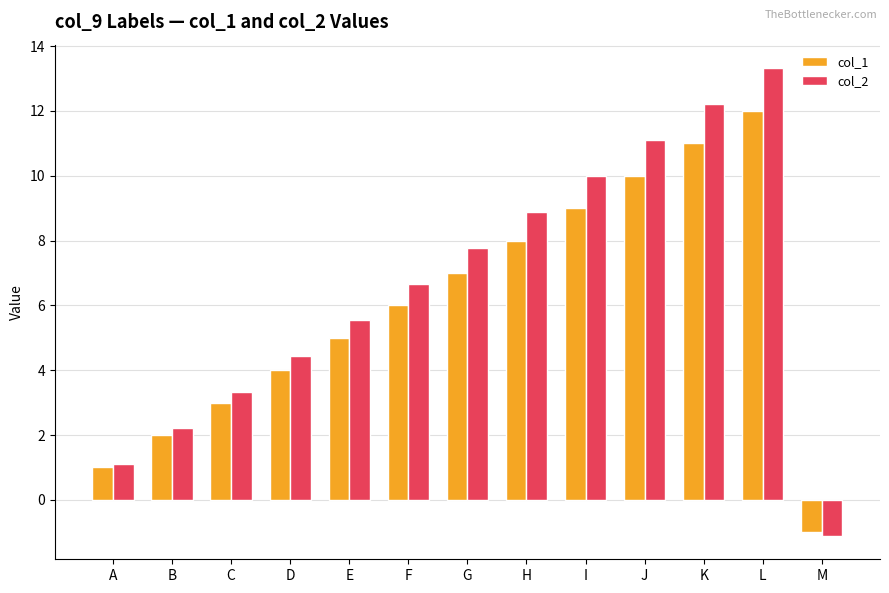

Does the chart contain stacked bars?

No